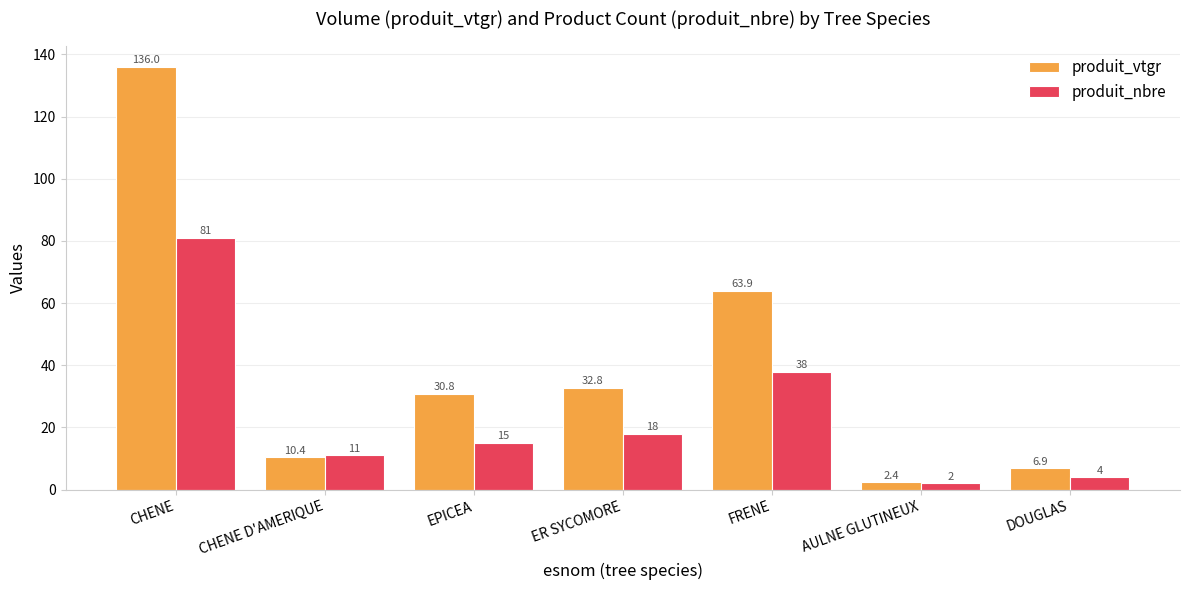

What is the label of the 5th bar from the right?

EPICEA